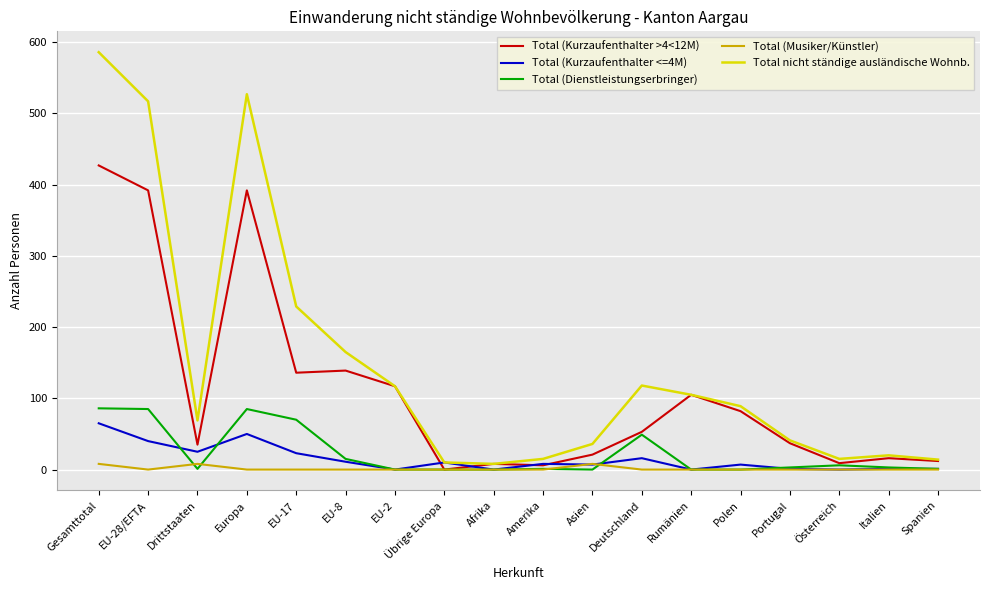

At which category is the sum across all series the highest?

Gesamttotal